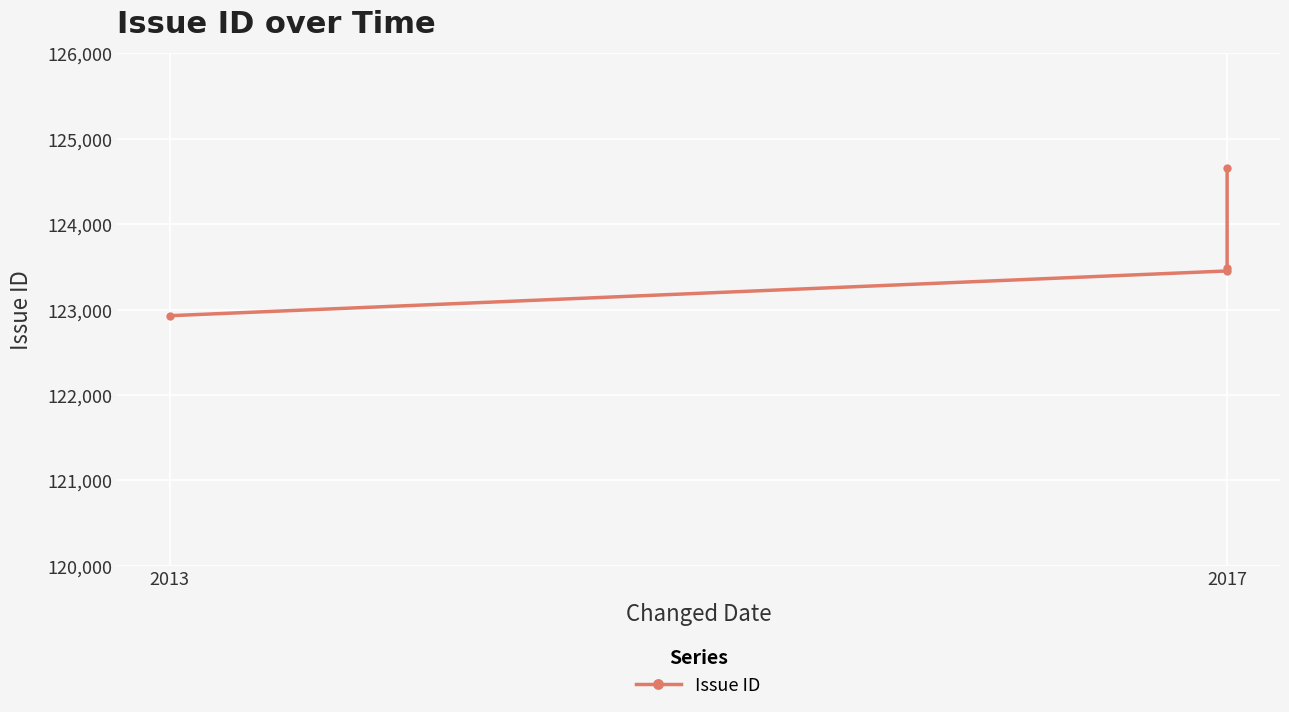

Where does the data first go above 123486?

2017